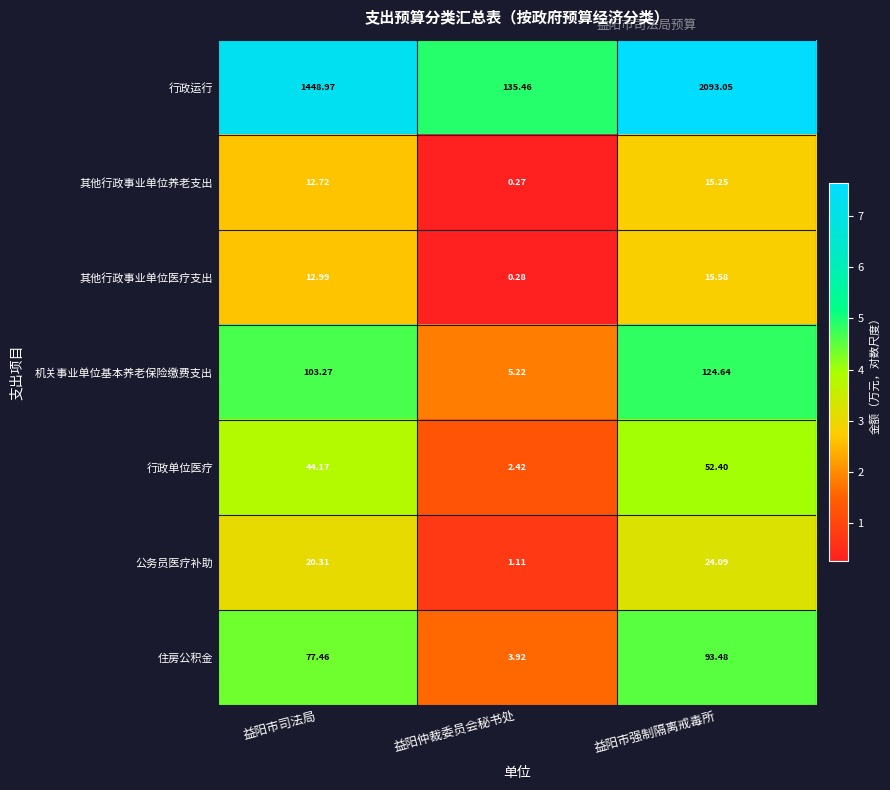

At which label is 公务员医疗补助 closest to 12?

益阳市司法局